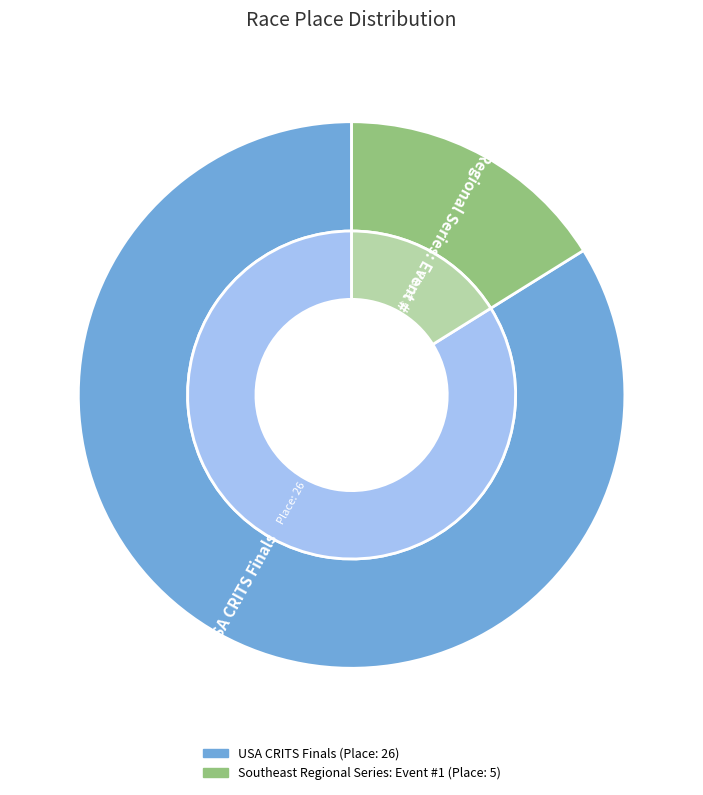

Which has a higher value, USA CRITS Finals or Southeast Regional Series: Event #1?

USA CRITS Finals